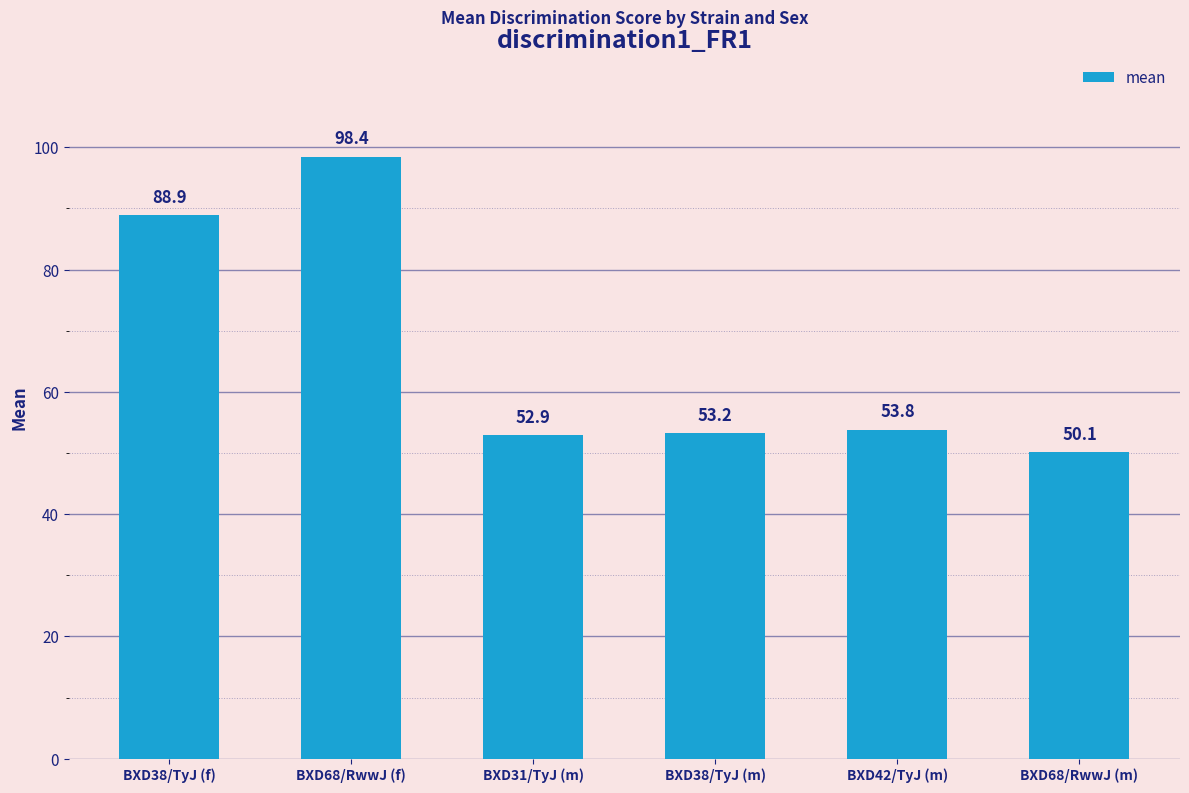

What is the value of the 2nd bar from the left?

98.4